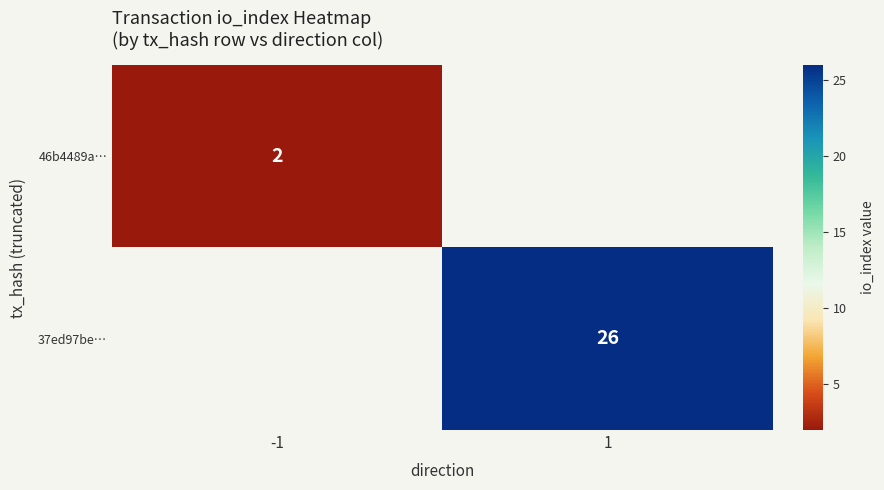

The 46b4489a… series shows 2 at -1. True or false?

True